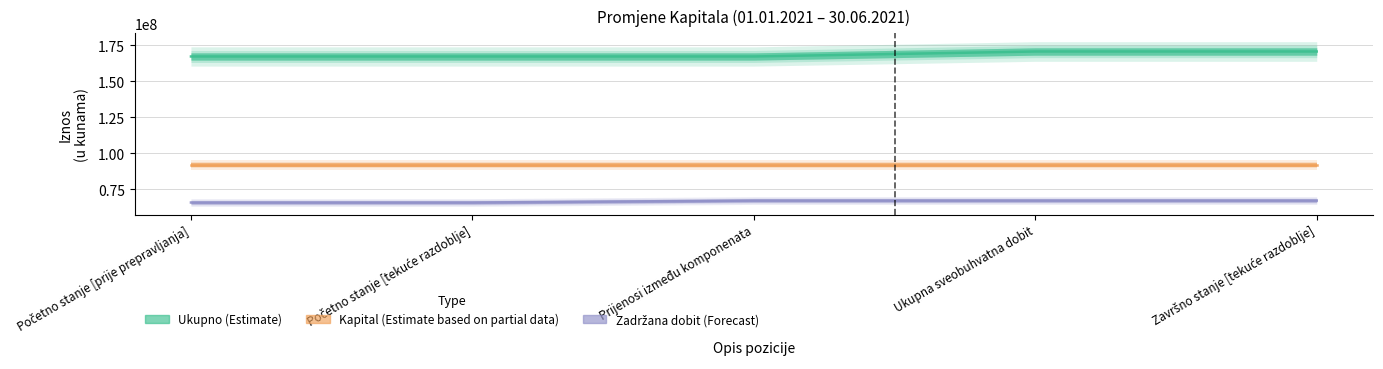

Which label corresponds to the largest value in the chart?

Ukupna sveobuhvatna dobit